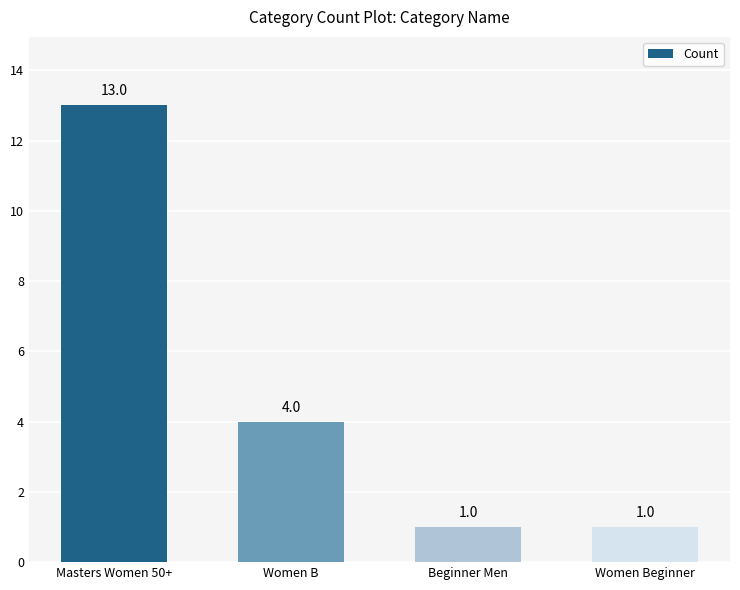

What position from the right is Women Beginner?

1